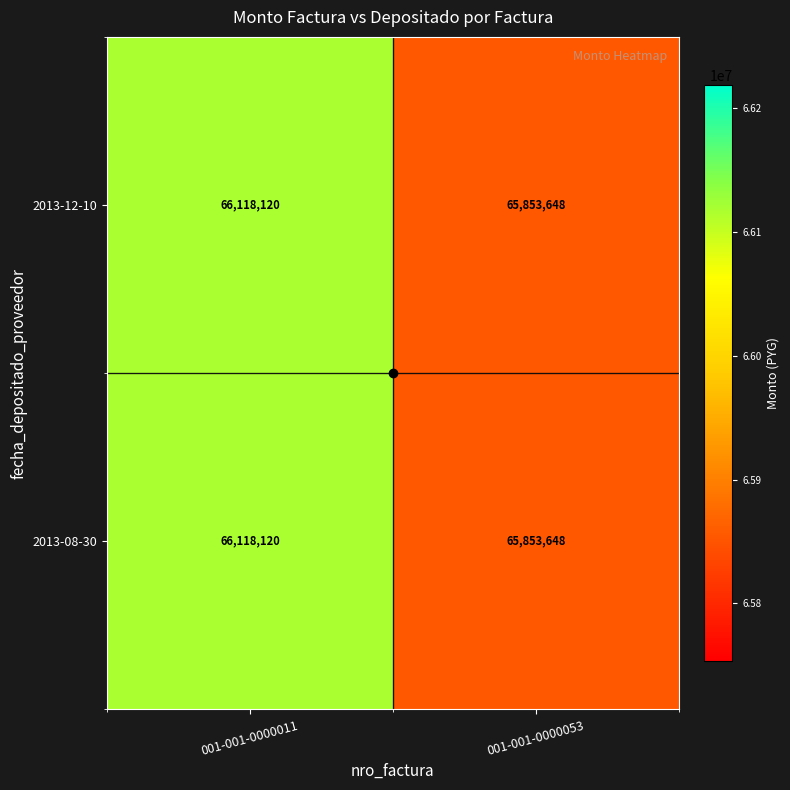

What is the total value across all series at 001-001-0000053?

131707296